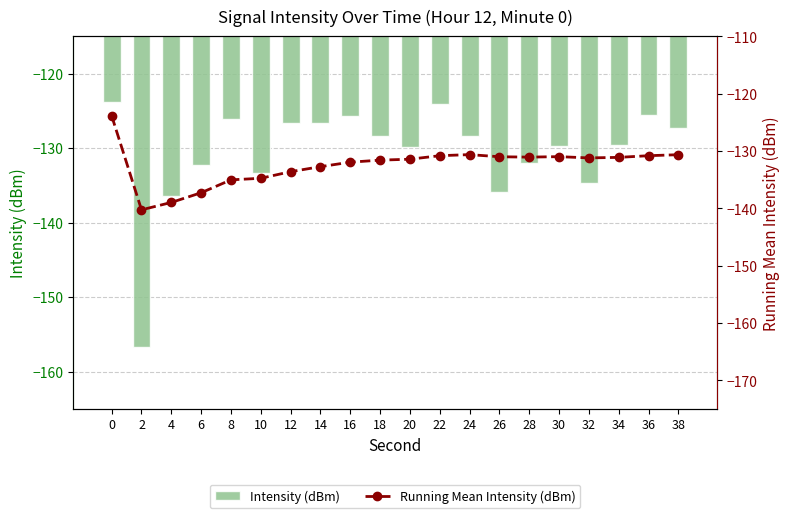

Does the chart contain any negative values?

Yes